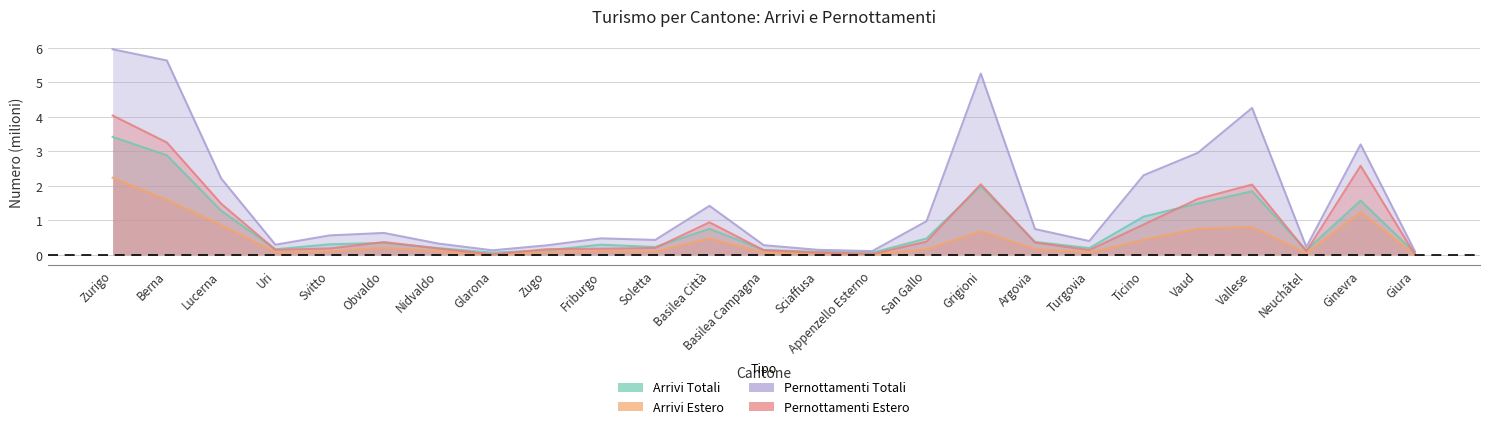

What is the value of the Pernottamenti Estero point at the 11th from the left?

0.2